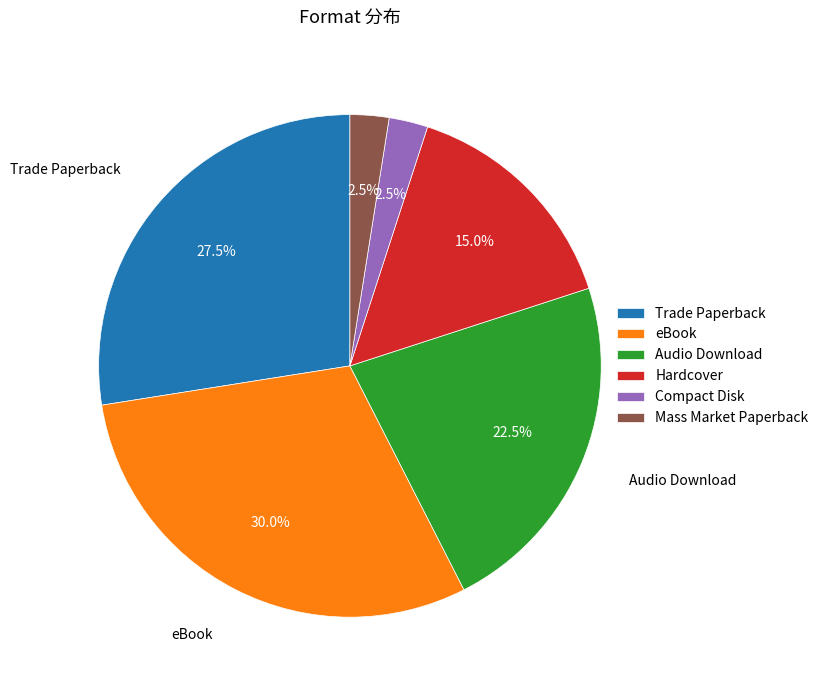

What is the ratio of the value at Trade Paperback to the value at eBook?

0.9